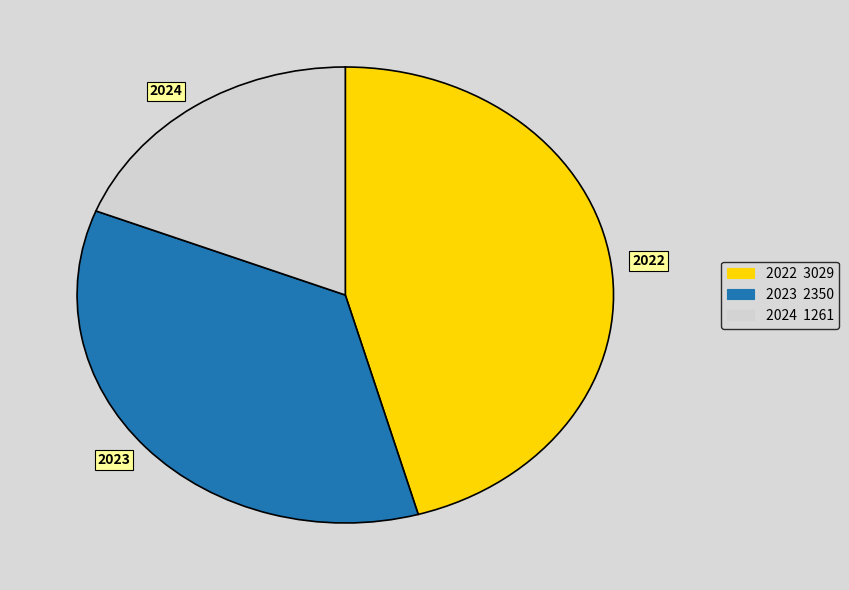

Does 2024 represent more than half of the total?

No